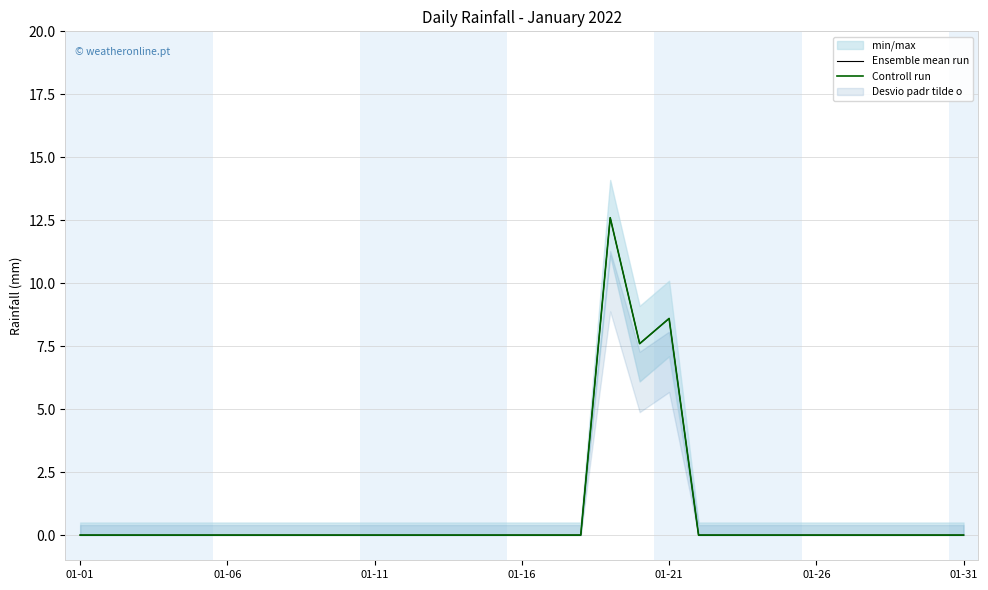

The Controll run series shows 0.0 at 26. True or false?

True